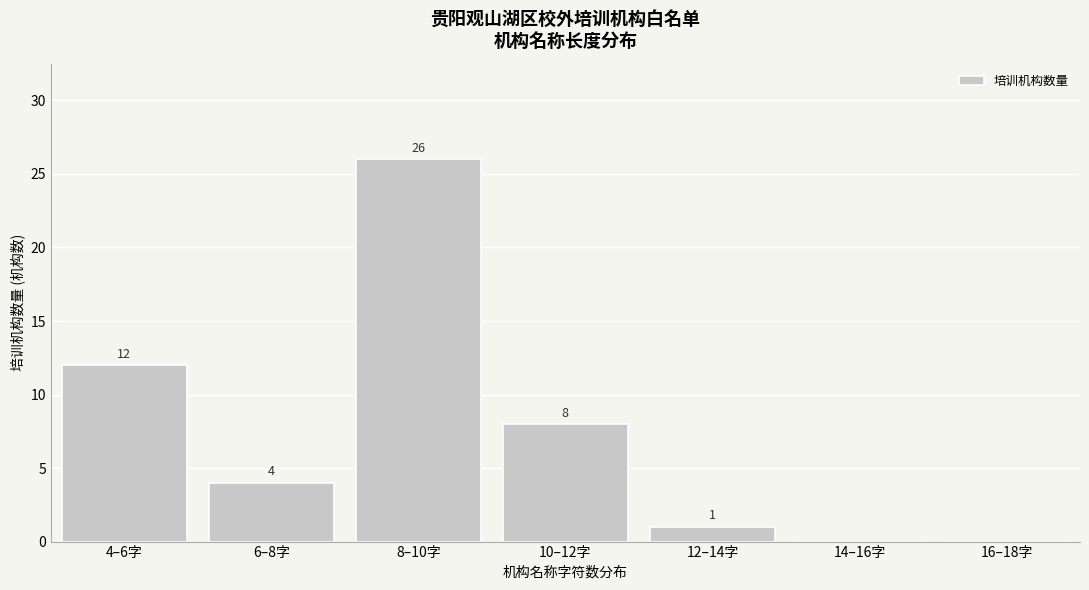

Reading left to right, extract all data points from this chart.

4–6字=12	6–8字=4	8–10字=26	10–12字=8	12–14字=1	14–16字=0	16–18字=0